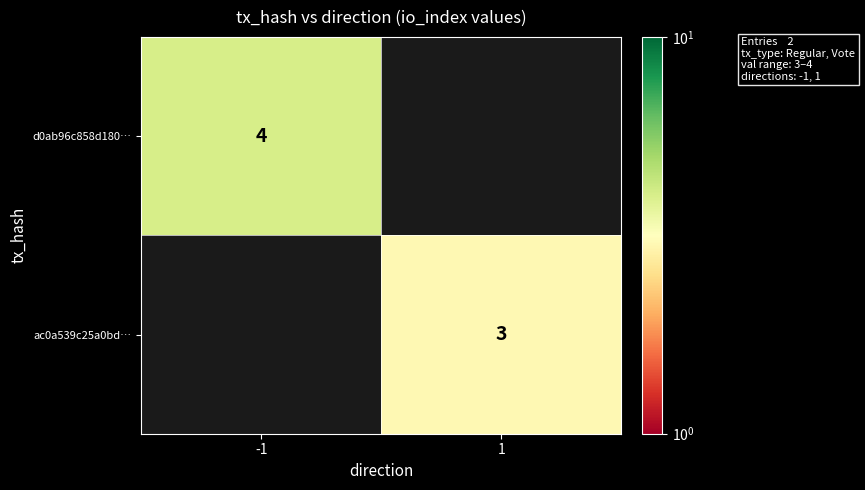

The ac0a539c25a0bd… series shows 3 at 1. True or false?

True